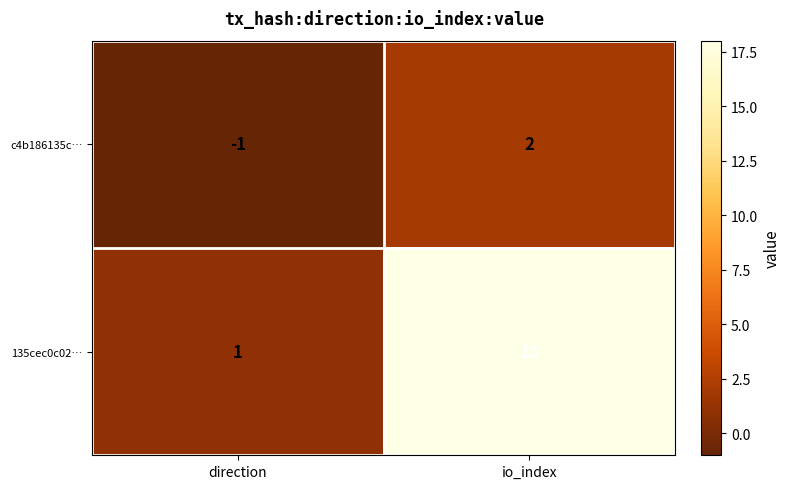

Which series has the largest total across all categories?

135cec0c02…